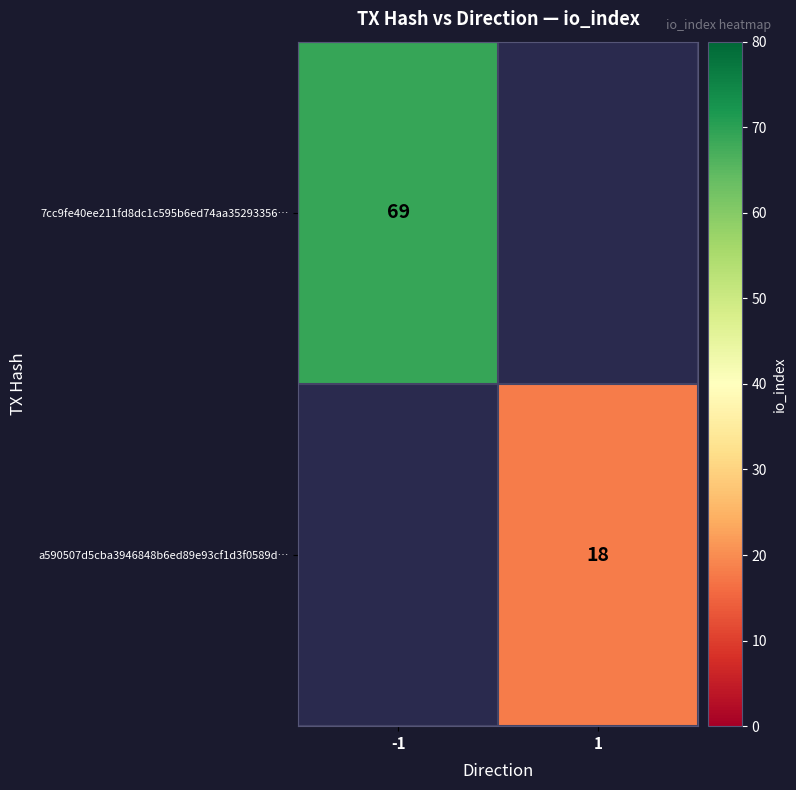

True or false: 7cc9fe40ee211fd8dc1c595b6ed74aa35293356… has a value of 19.2 at -1.

False